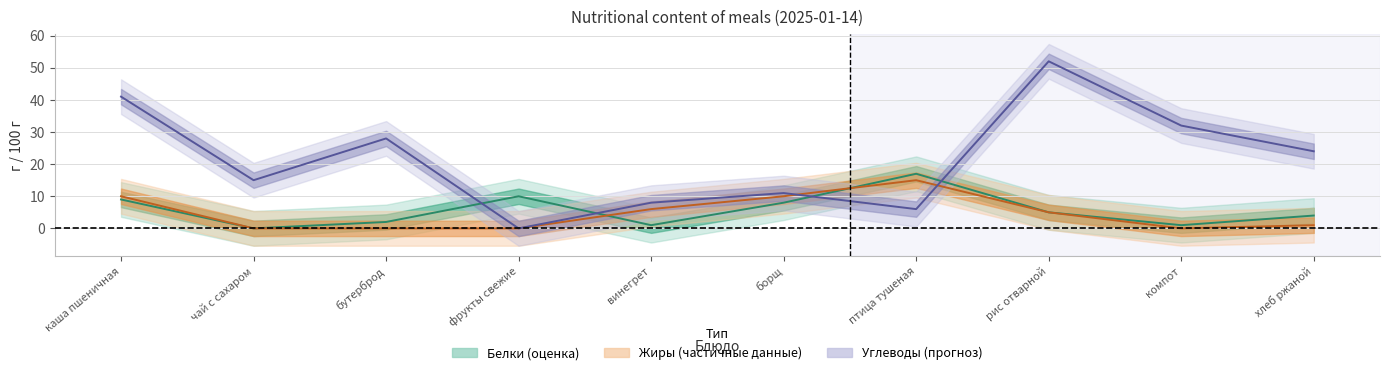

What are all the series names shown in the legend?

Белки, Жиры, Углеводы